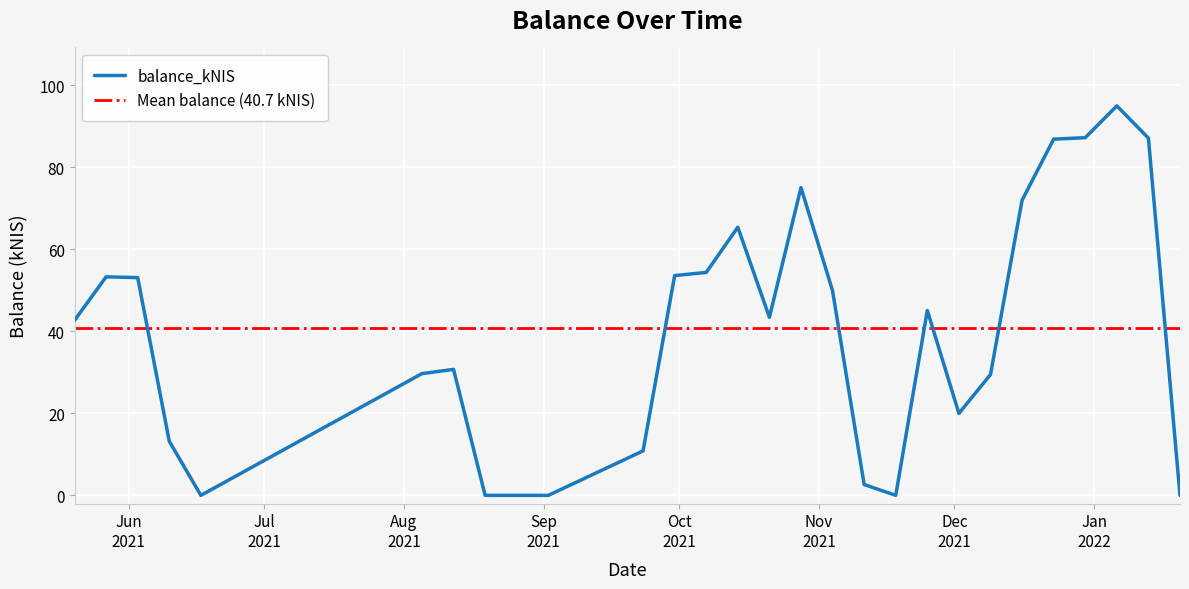

List the labels in order of value, largest first.

2022-01-06, 2021-12-30, 2022-01-13, 2021-12-23, 2021-10-28, 2021-12-16, 2021-10-14, 2021-10-07, 2021-09-30, 2021-05-27, 2021-06-03, 2021-11-04, 2021-11-25, 2021-10-21, 2021-05-20, 2021-08-12, 2021-08-05, 2021-12-09, 2021-12-02, 2021-06-10, 2021-09-23, 2021-11-11, 2021-06-17, 2021-08-19, 2021-09-02, 2021-11-18, 2022-01-20